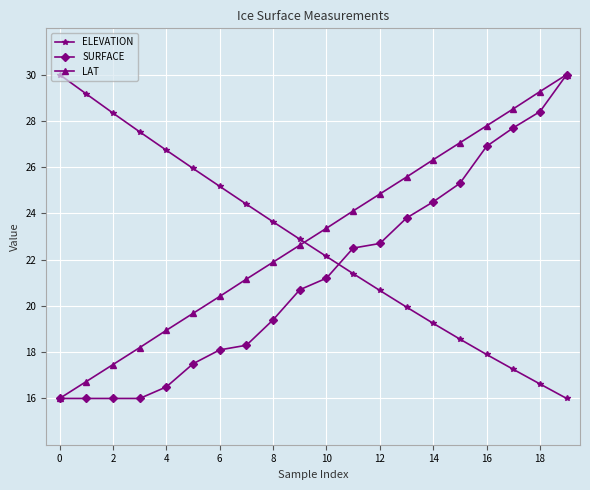

True or false: ELEVATION and SURFACE intersect in this chart.

True